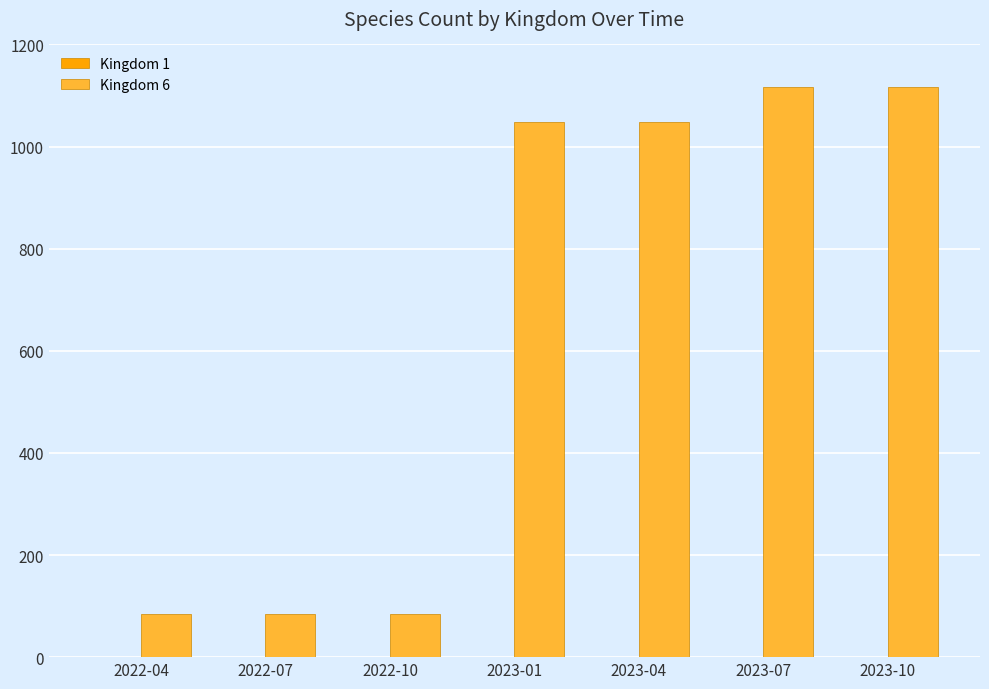

What is the spread (max minus min) of values at 2022-07?

84